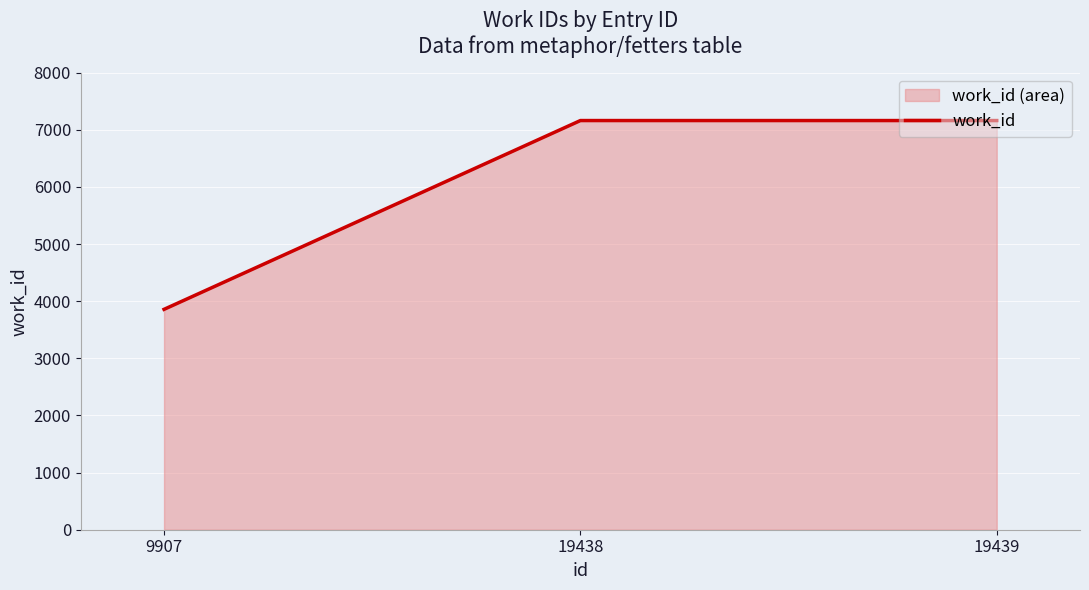

Approximately how many times larger is the value at 9907 compared to 19439?

0.5